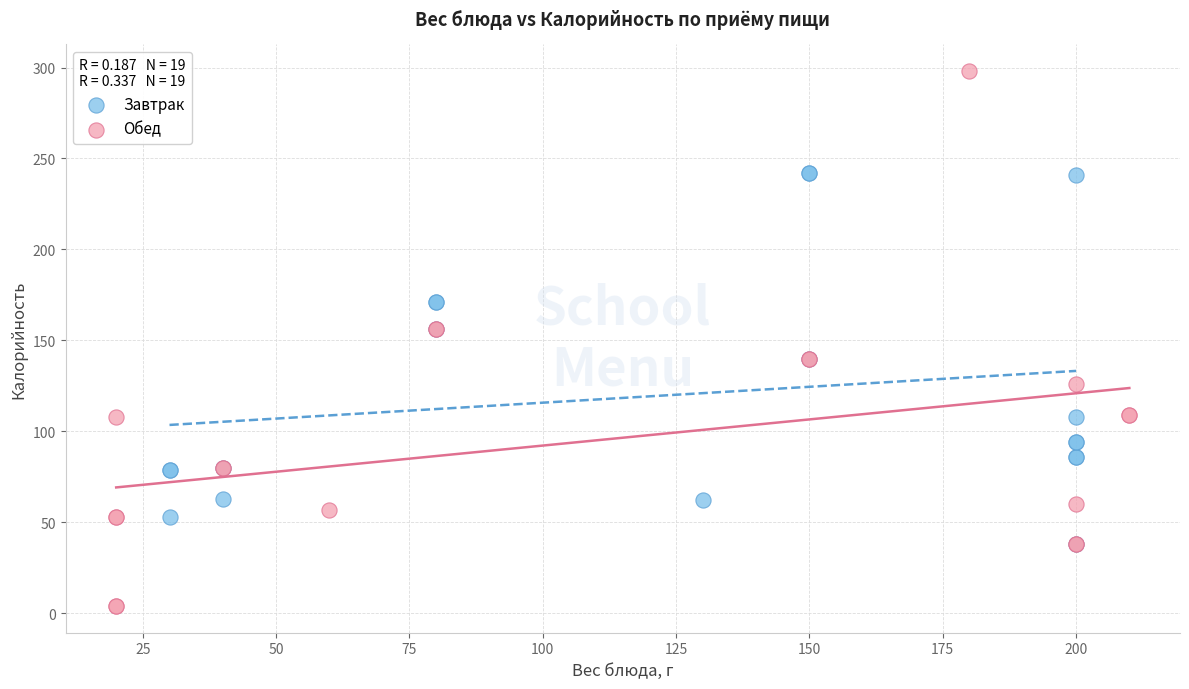

Which series contains the highest Y value?

Обед